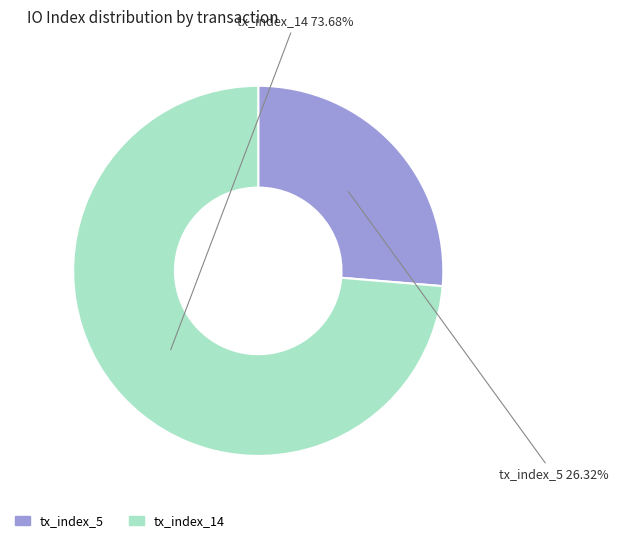

True or false: tx_index_14 accounts for 63% of the total.

False